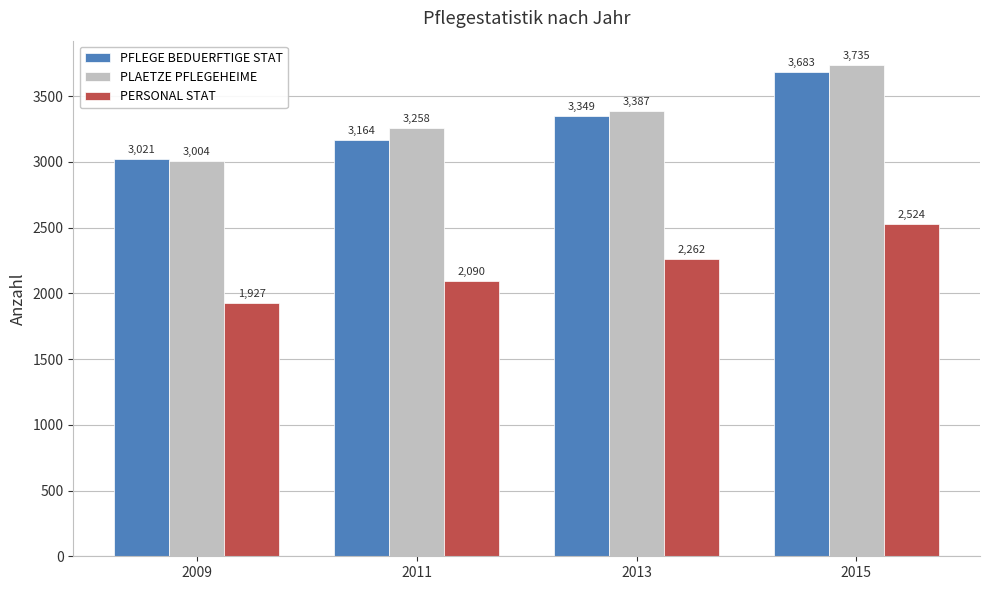

Reading left to right, transcribe all the data shown in this chart.

PFLEGE BEDUERFTIGE STAT: 2009=3021	2011=3164	2013=3349	2015=3683
PLAETZE PFLEGEHEIME: 2009=3004	2011=3258	2013=3387	2015=3735
PERSONAL STAT: 2009=1927	2011=2090	2013=2262	2015=2524